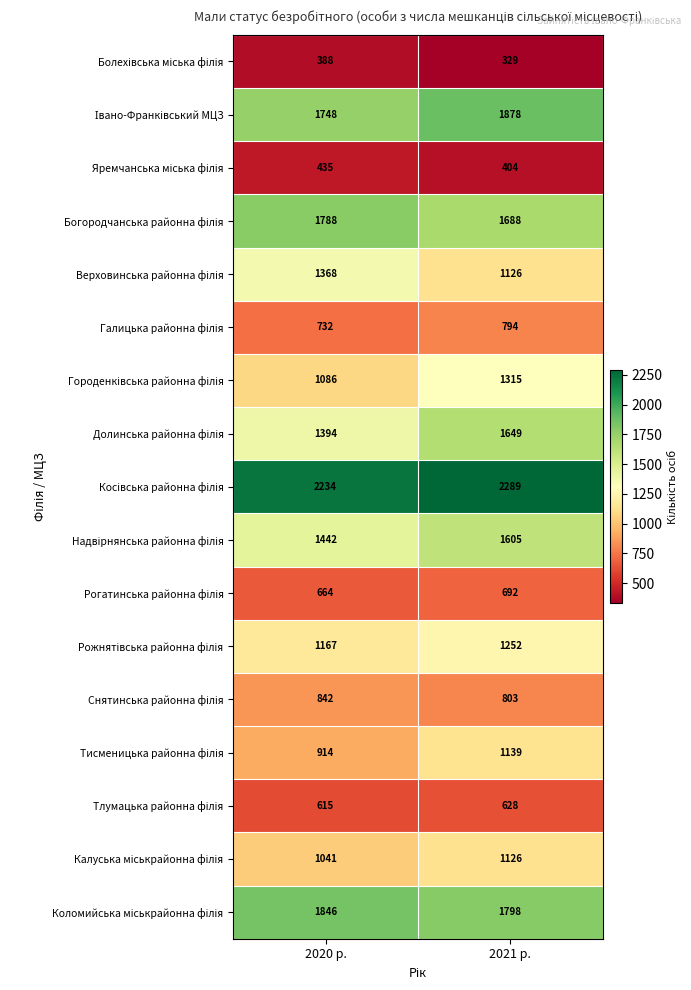

At which category is the sum across all series the highest?

2021 р.